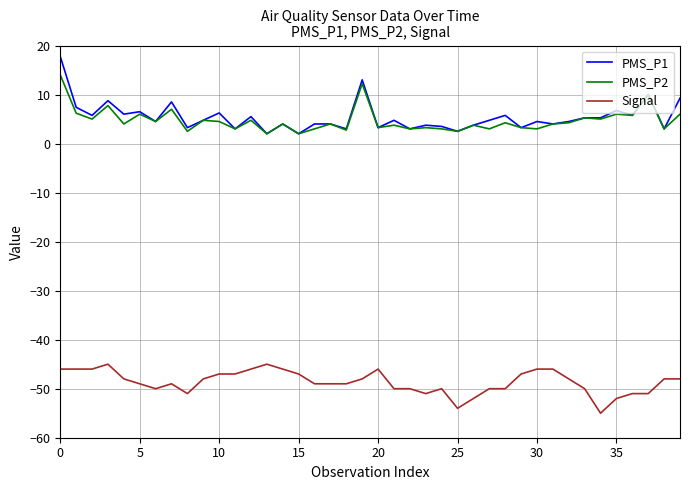

Which series has the widest spread of values?

PMS_P1